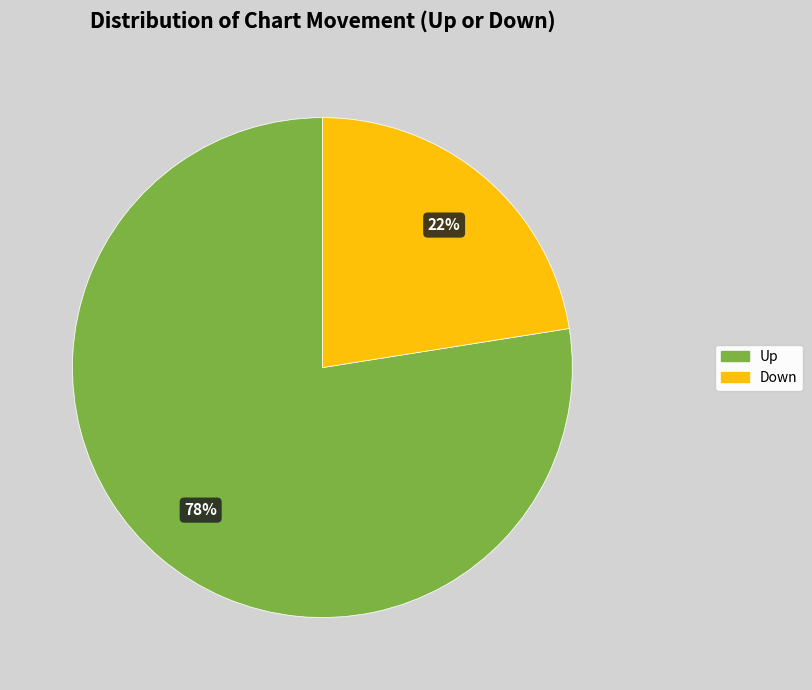

True or false: Down accounts for 30% of the total.

False